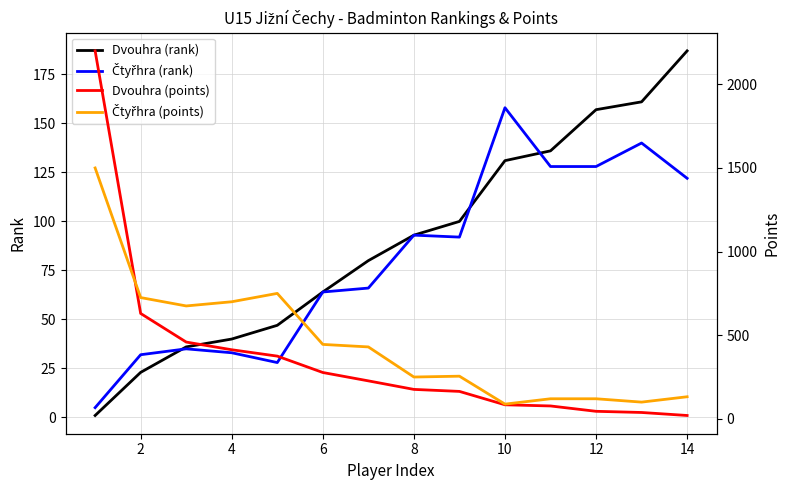

What is the difference between the maximum and minimum values in the Čtyřhra (points) series?

1412